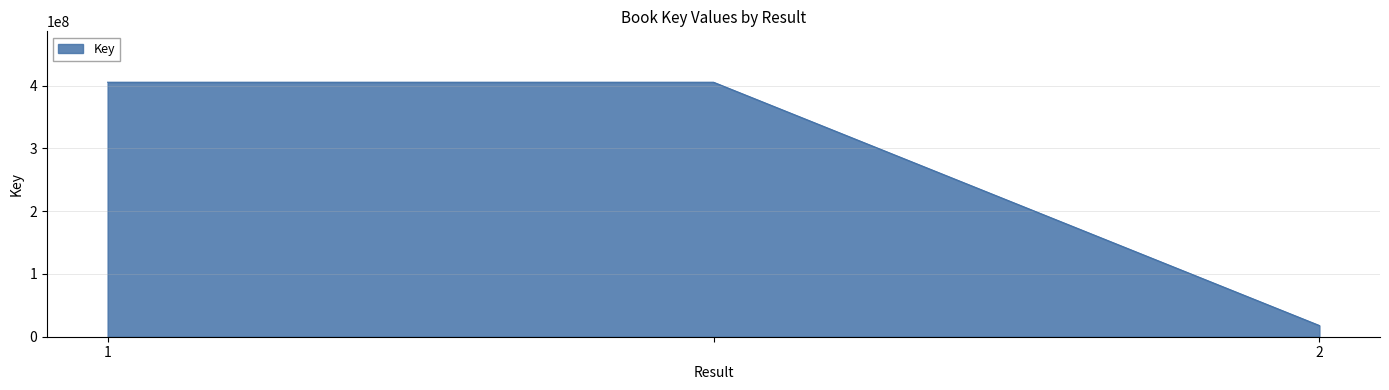

What is the smallest value displayed?

17806308